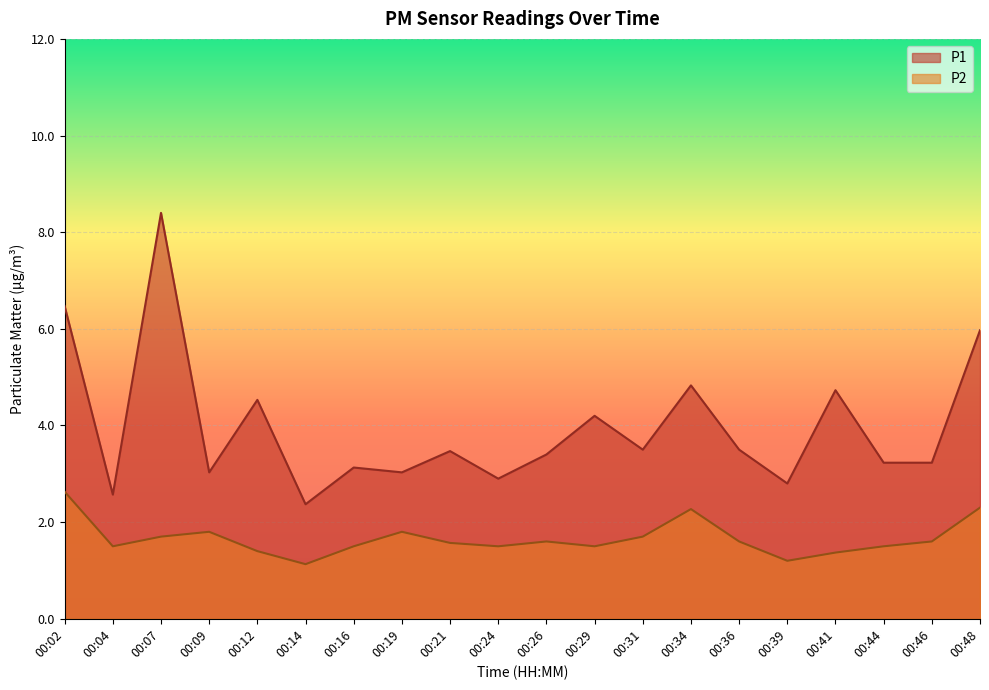

What is the total value across all series at 00:36?

5.1